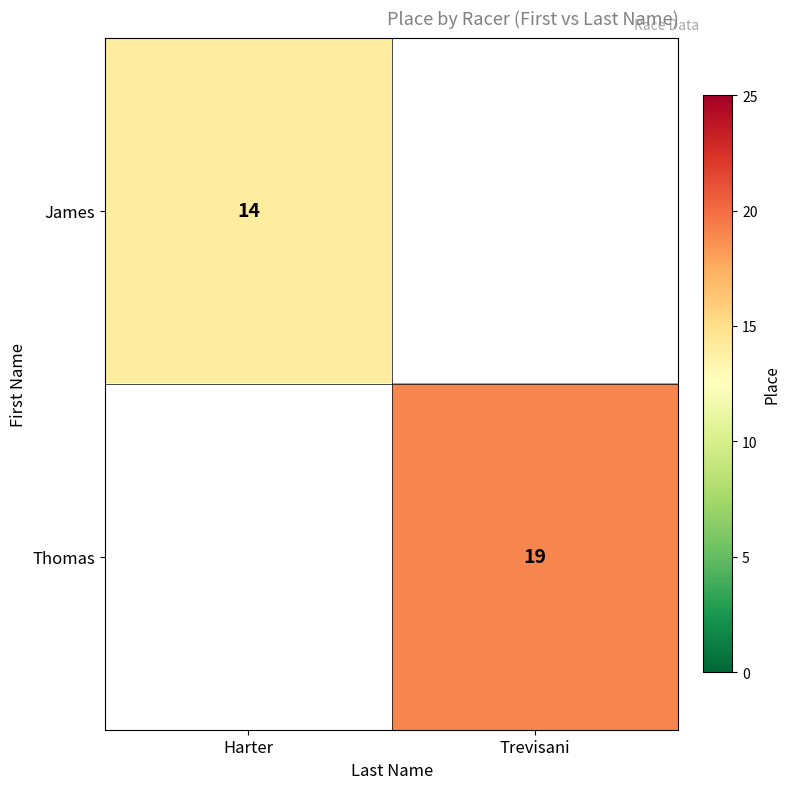

True or false: Thomas has a value of 19 at Trevisani.

True